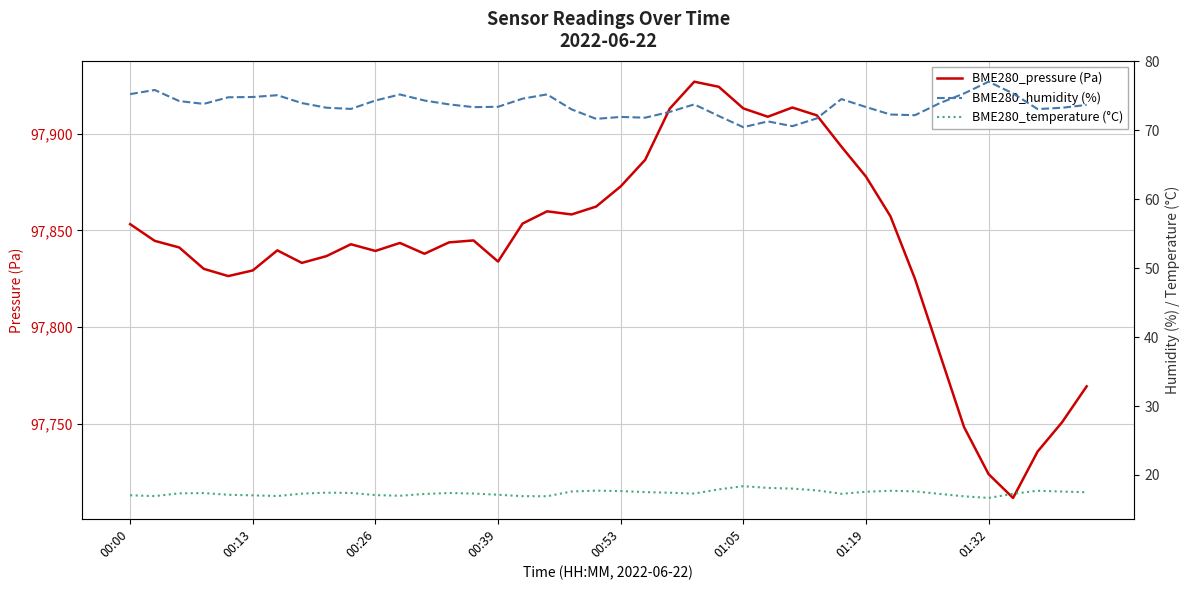

What is the highest value of the BME280_pressure (Pa) series?

97927.0